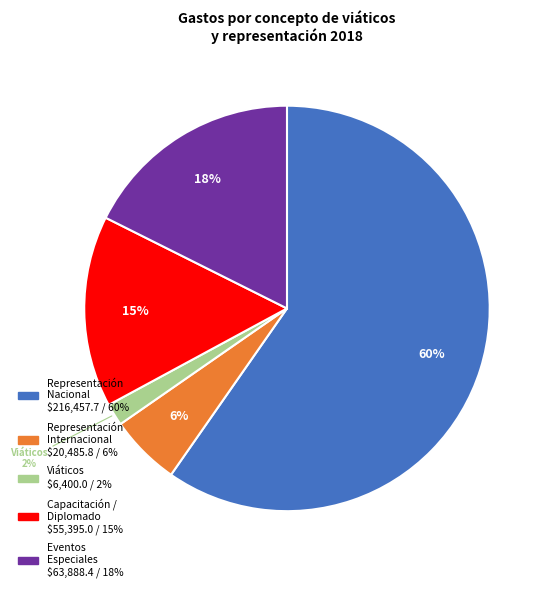

To the nearest percent, what is the average slice percentage?

20%